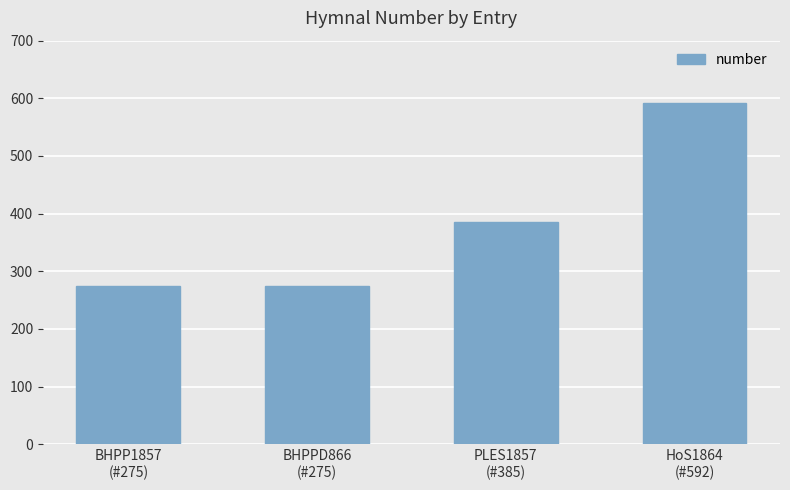

Approximately how many times larger is the value at BHPP1857
(#275) compared to BHPPD866
(#275)?

1.0